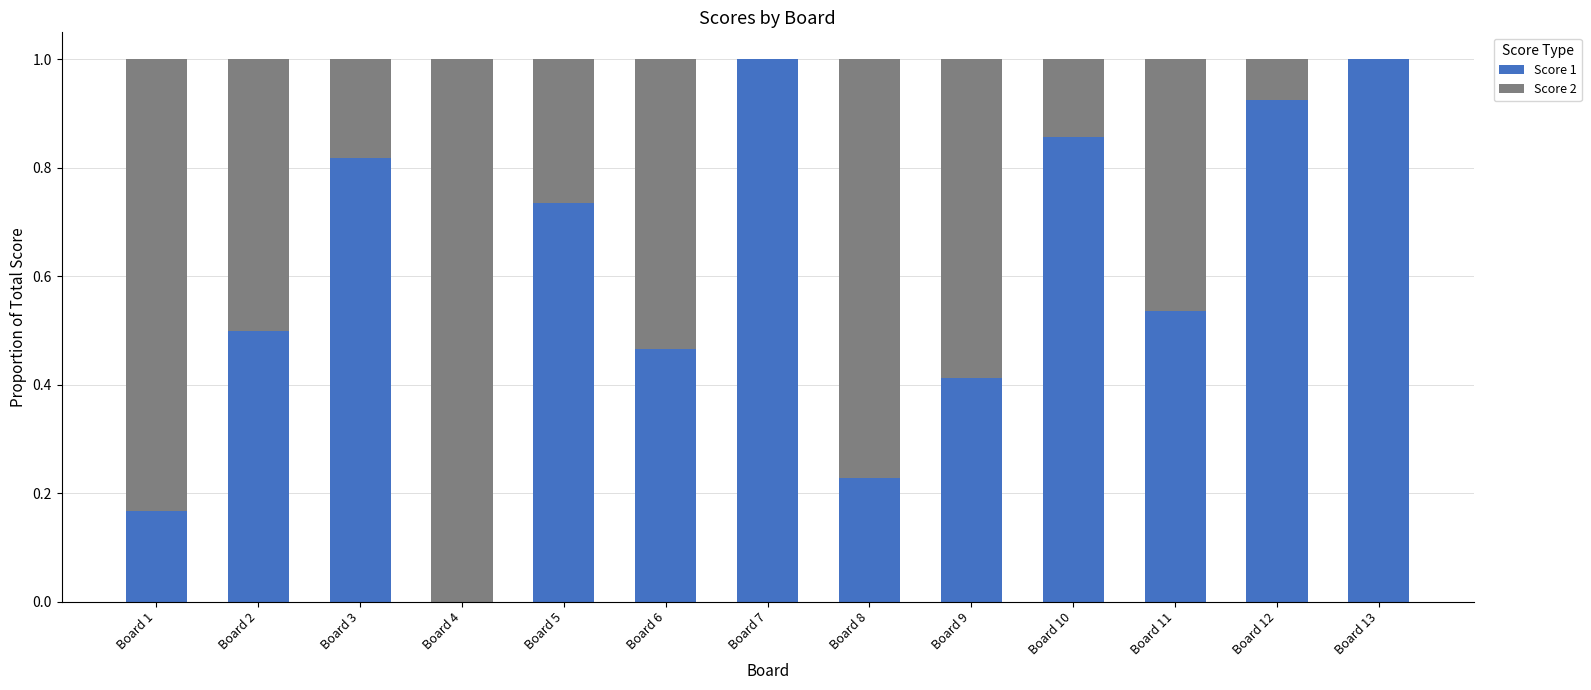

What is the total value across all series at Board 7?

1.0